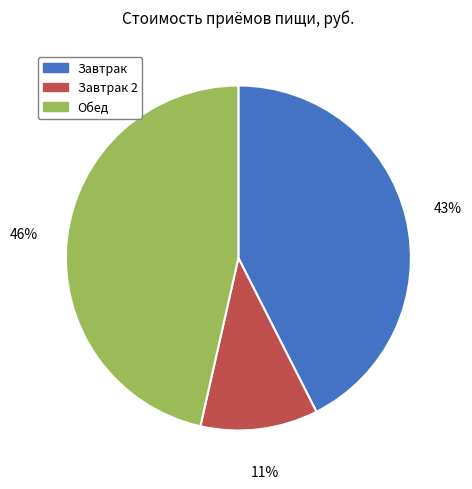

Approximately how many times larger is the value at Завтрак 2 compared to Обед?

0.2